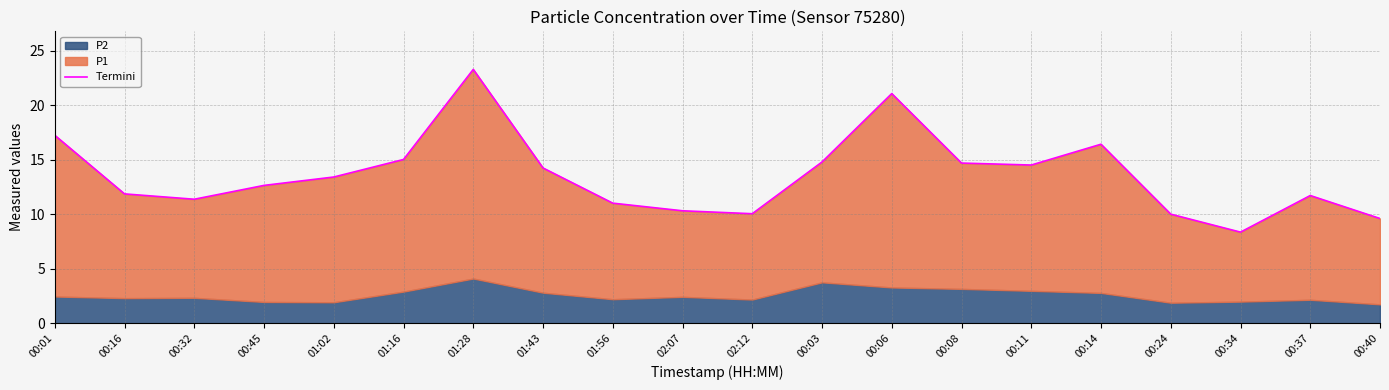

What is the sum of the values at 00:34 and 02:07?

18.7